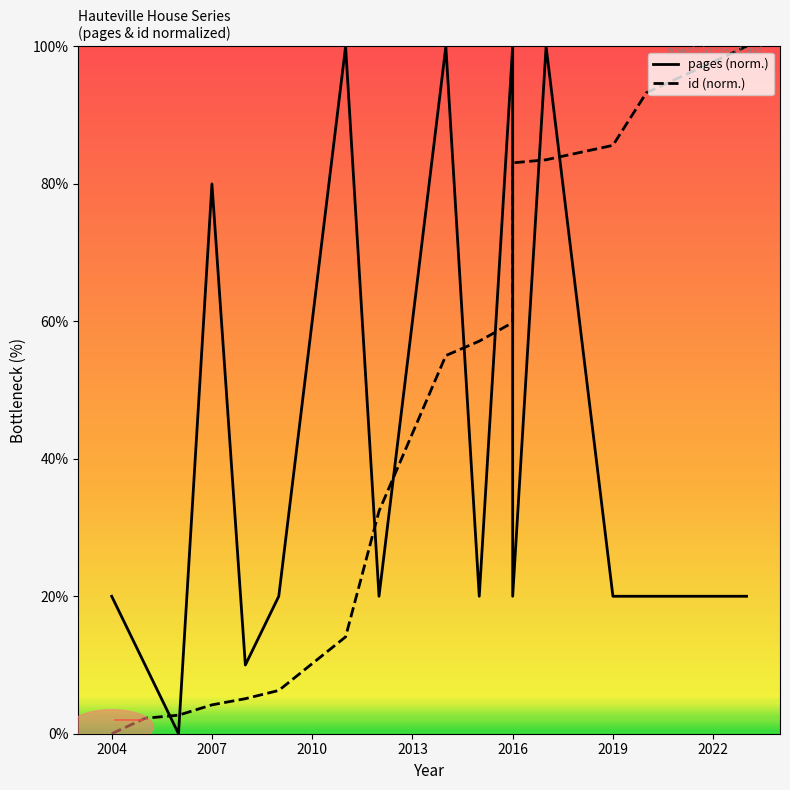

Rank the series at 2016 from lowest to highest value.

id, pages